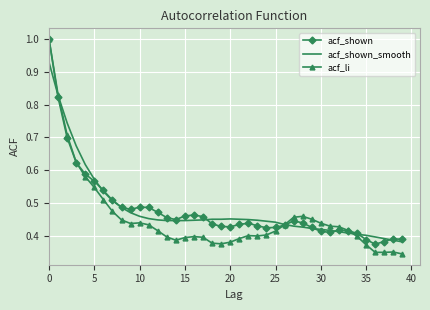

What is the maximum value for acf_li?

1.0